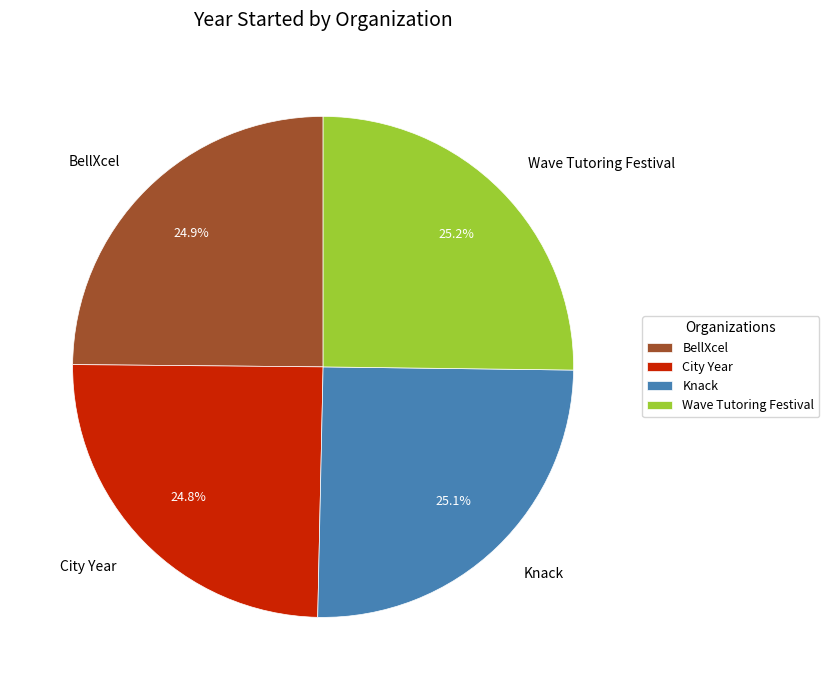

To the nearest percent, what portion does Wave Tutoring Festival represent?

25%